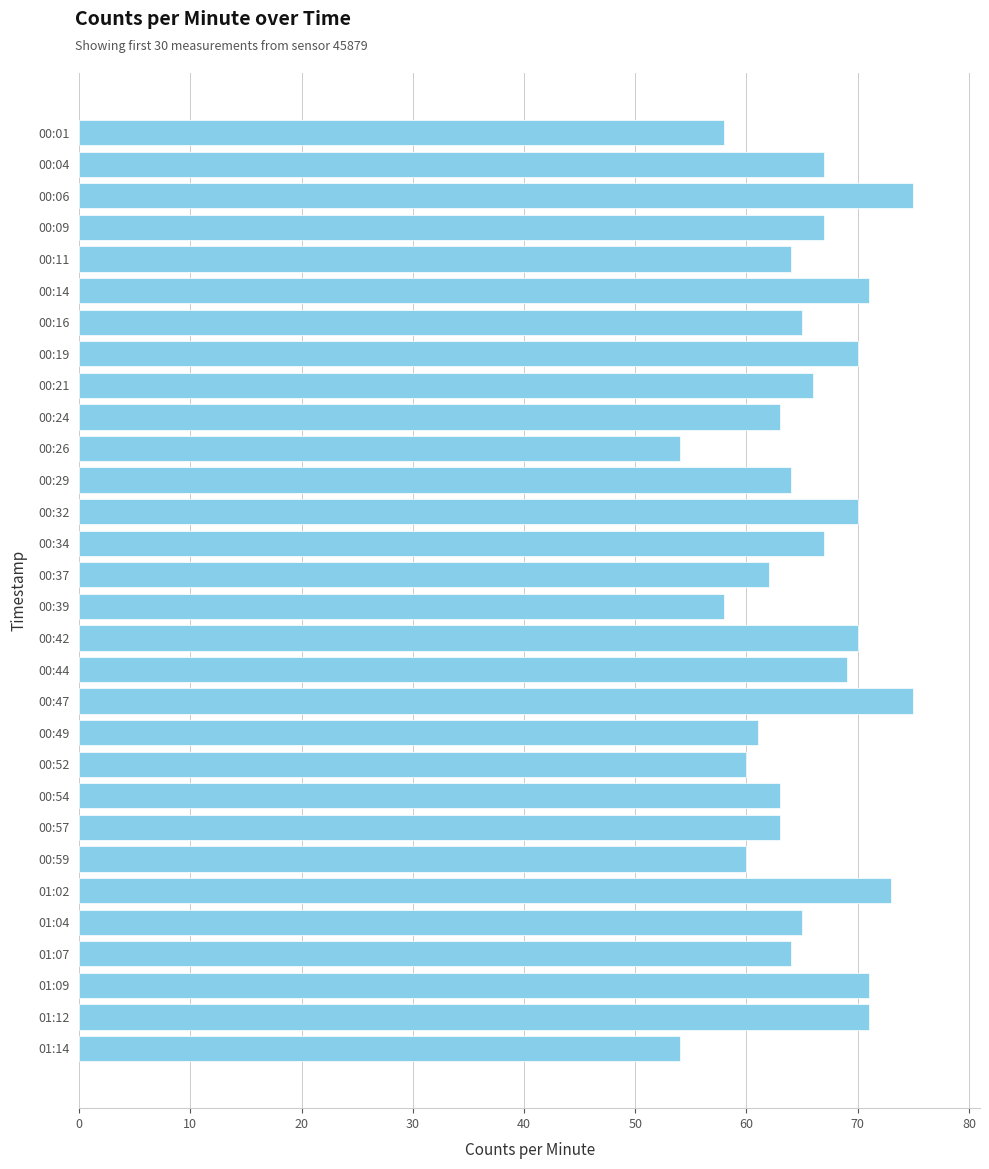

What is the difference between the maximum and minimum values?

21